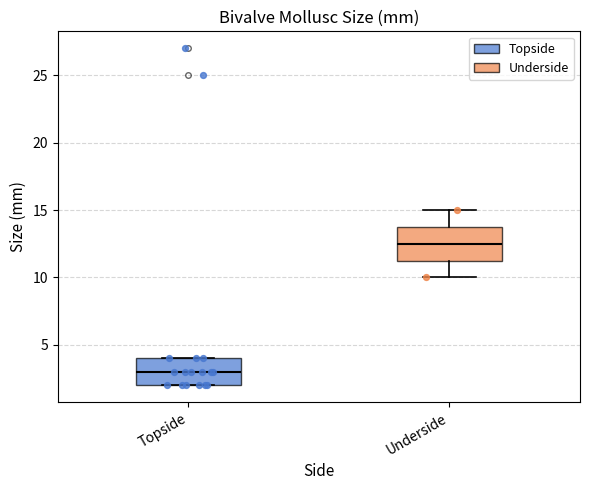

Where does the median line of the box for Topside sit on the y-axis? The values are not printed on the chart, so give them approximately, as read against the axis.

3.0